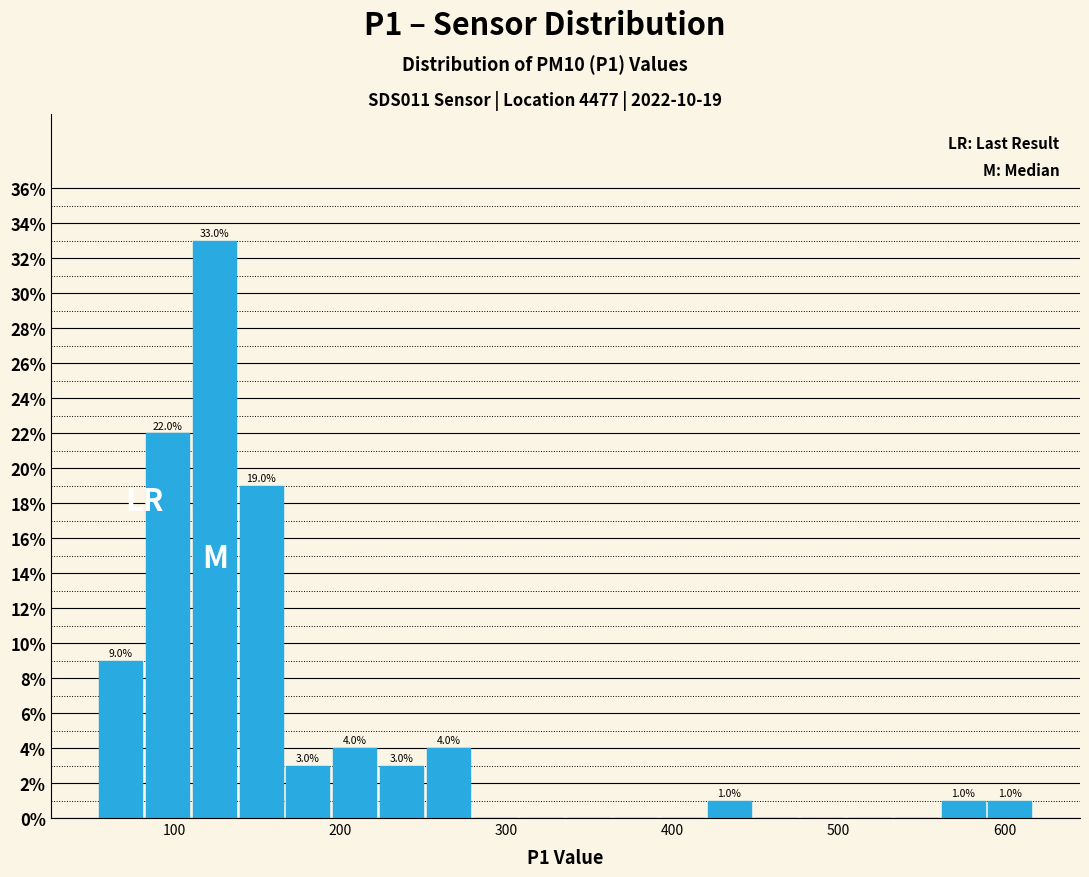

Read against the x-axis, roughly where is the centre of the tallest bar?

120